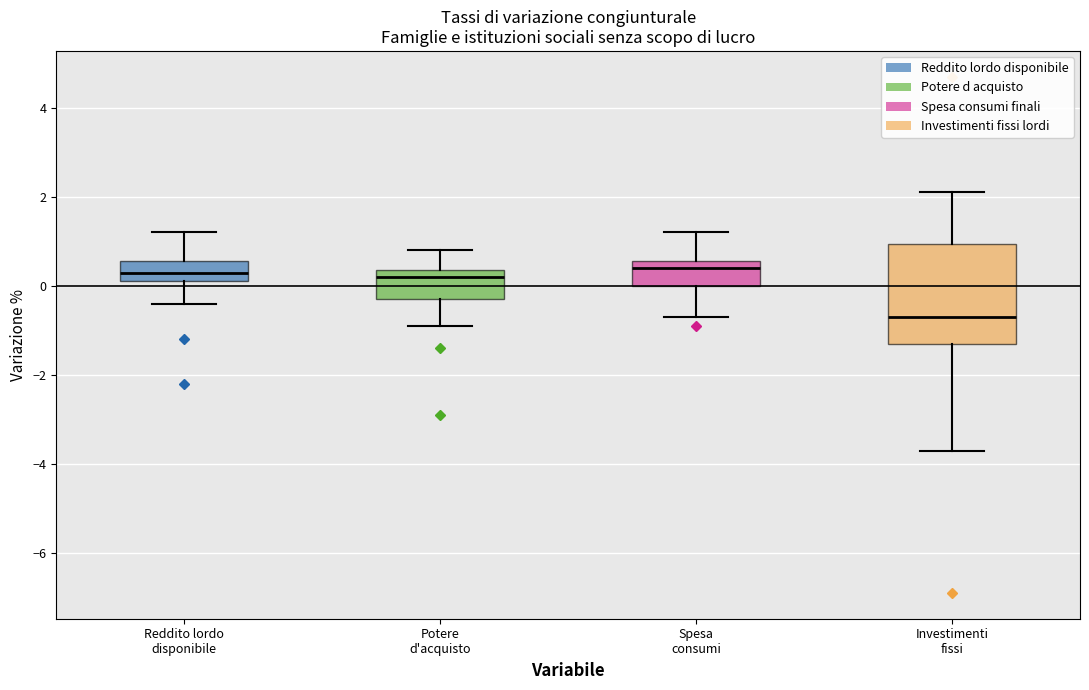

Which box has the lowest median line?

Investimenti fissi